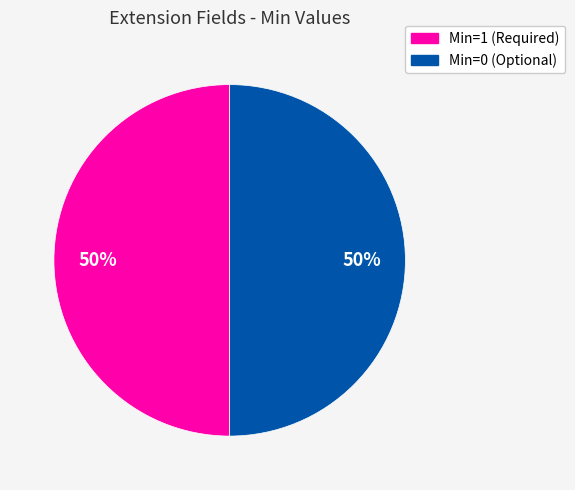

Does any single category account for the majority?

No